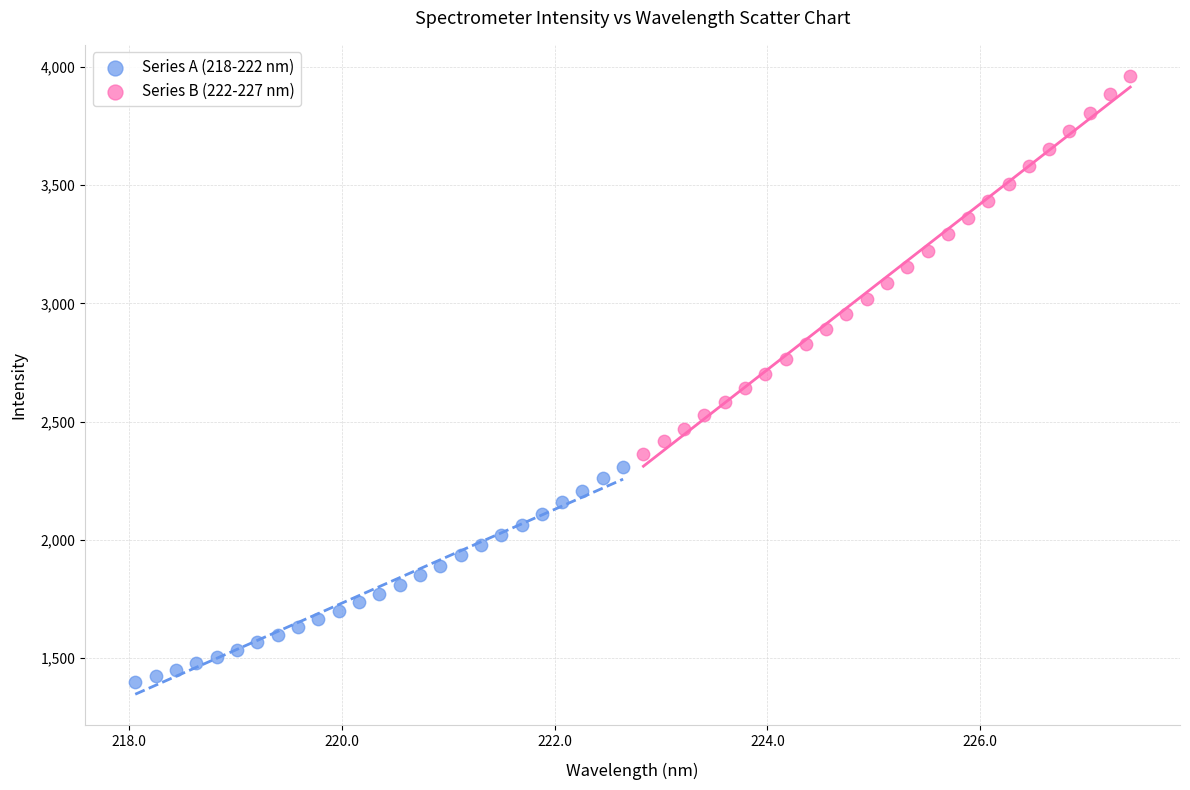

Which series has the widest spread of Y values?

Series B (222-227 nm)